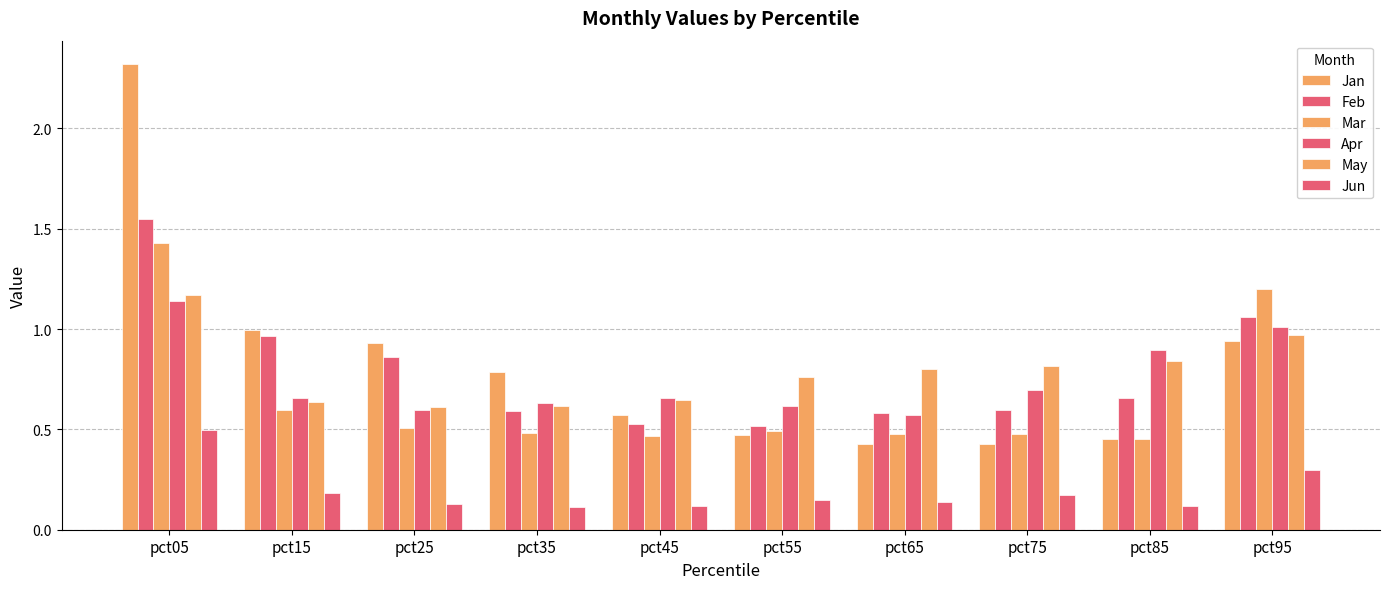

How many distinct data groups are displayed?

6